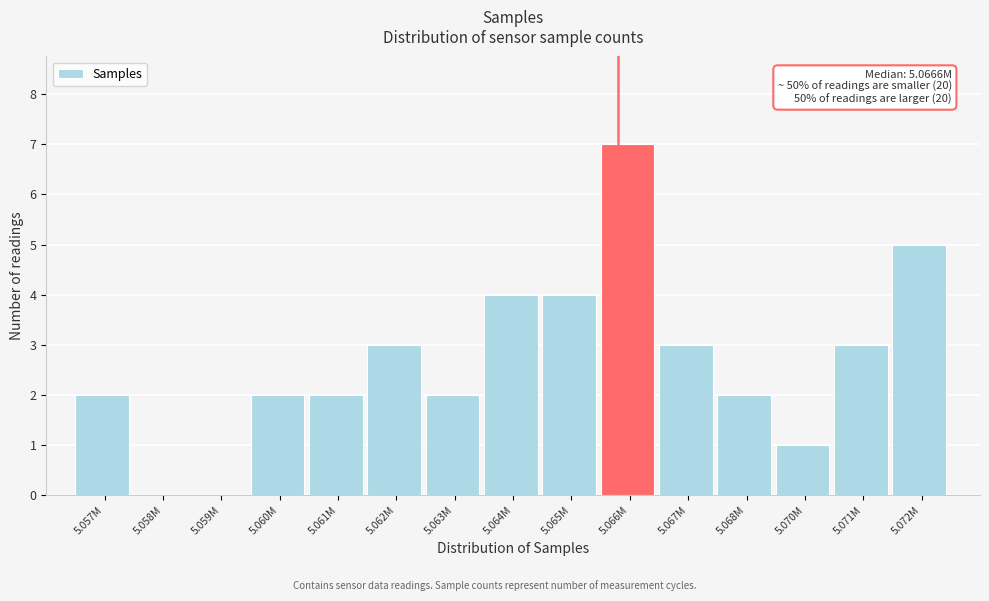

Reading right to left, what are all the values shown in this chart?

5.072M=5	5.071M=3	5.070M=1	5.068M=2	5.067M=3	5.066M=7	5.065M=4	5.064M=4	5.063M=2	5.062M=3	5.061M=2	5.060M=2	5.059M=0	5.058M=0	5.057M=2